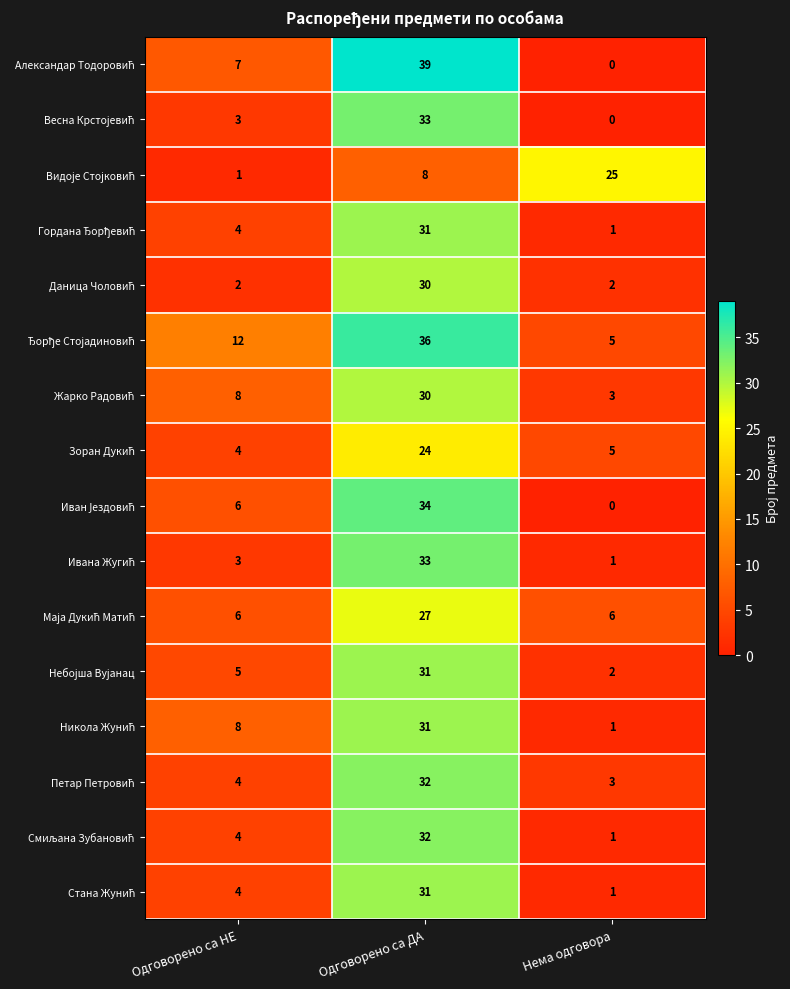

What is the spread (max minus min) of values at Одговорено са ДА?

31